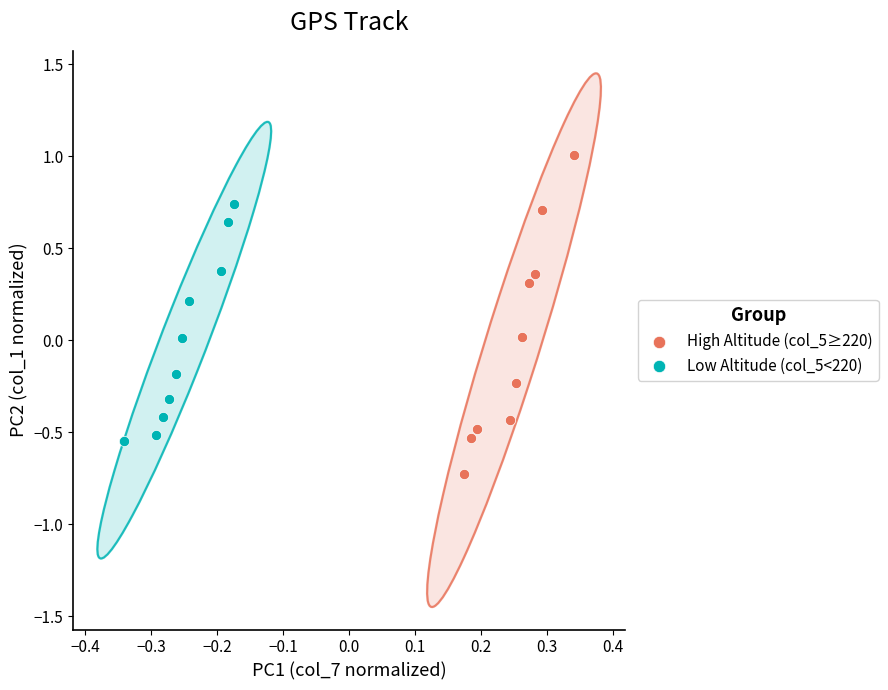

Which series contains the lowest Y value?

High Altitude (col_5≥220)